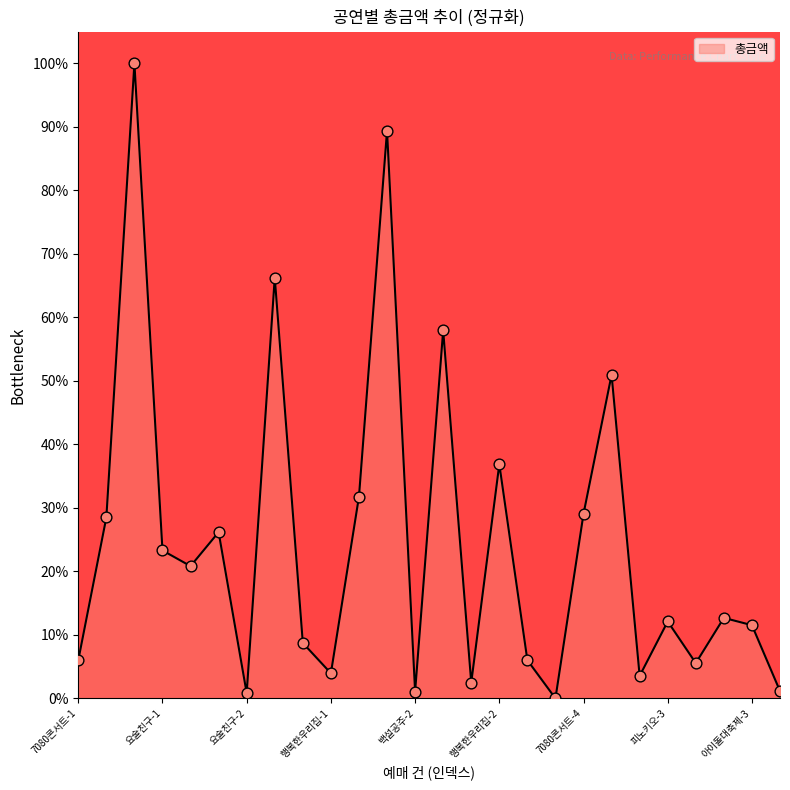

What is the greatest value displayed?

100.0